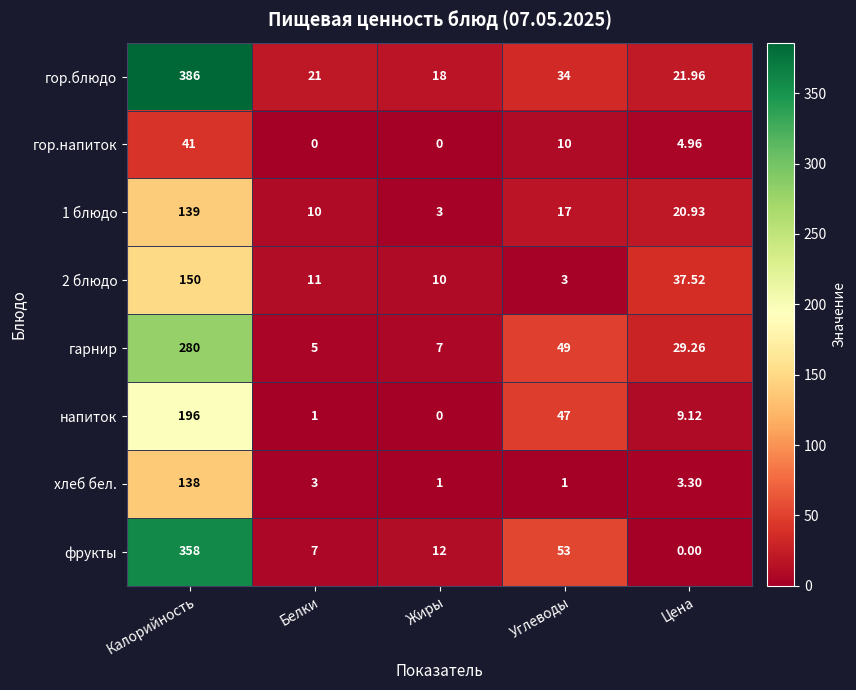

Which series changed the most between Жиры and Углеводы?

напиток